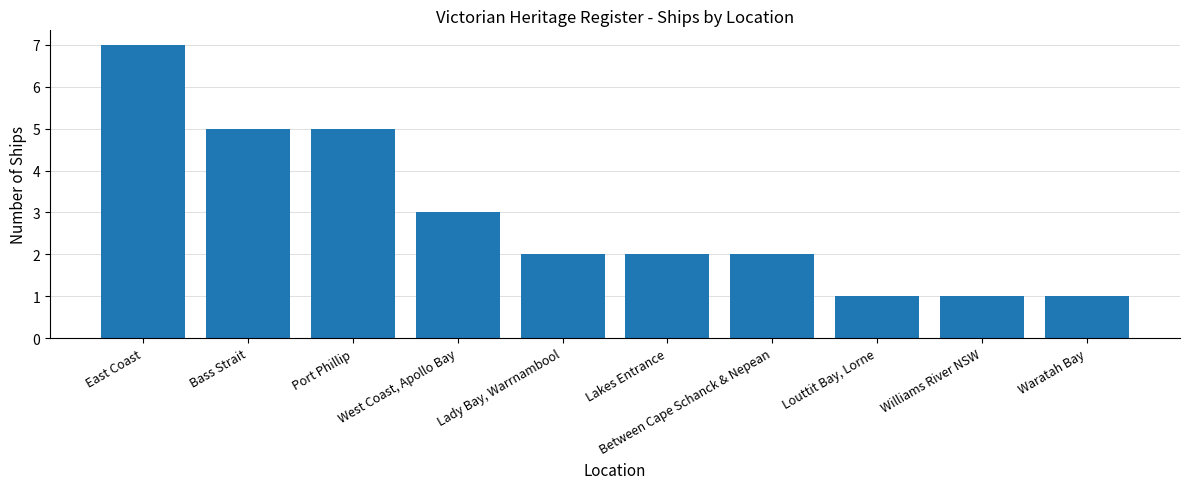

Reading left to right, what are all the values shown in this chart?

7	5	5	3	2	2	2	1	1	1